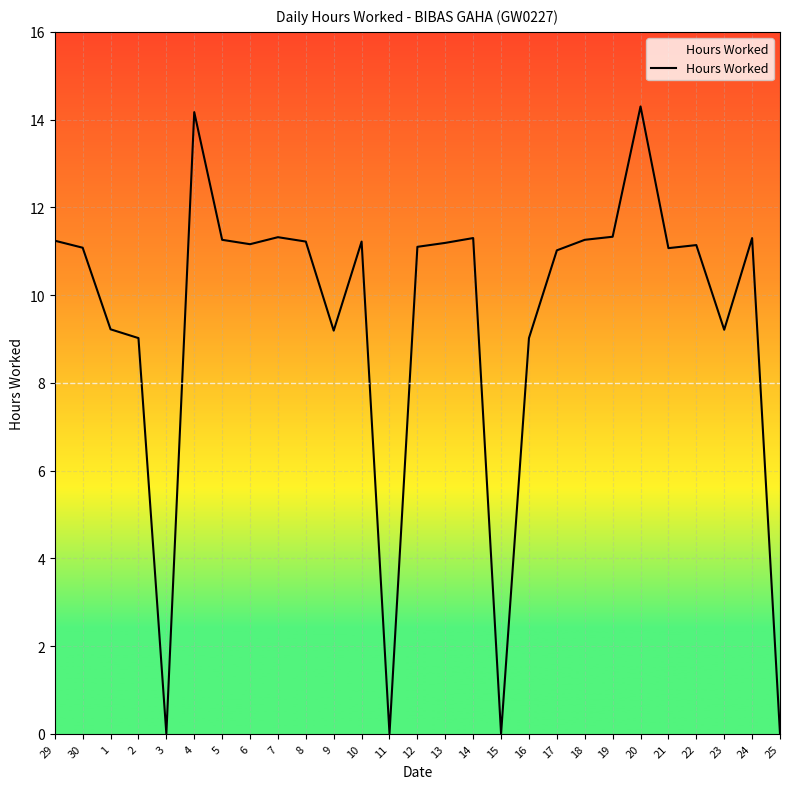

How many points are higher than both their immediate neighbors (excluding endpoints)?

7